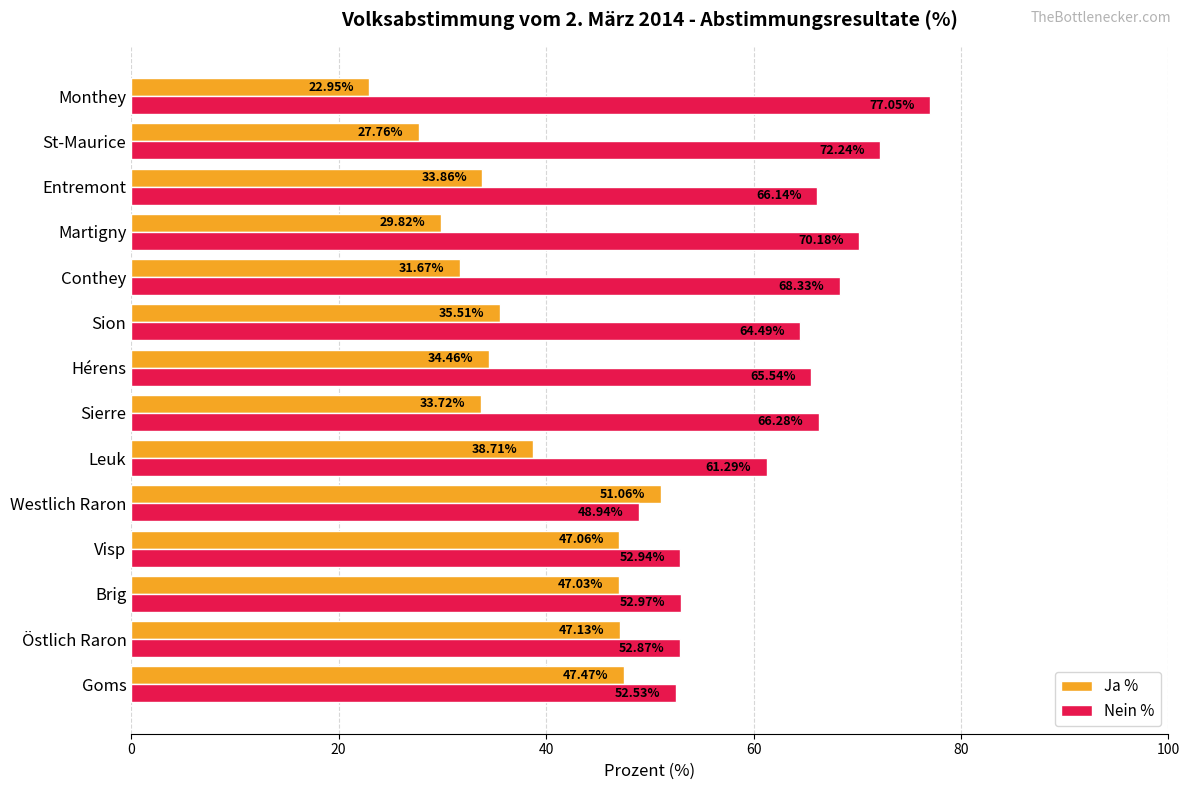

List the series in order of their overall mean, lowest first.

Ja %, Nein %